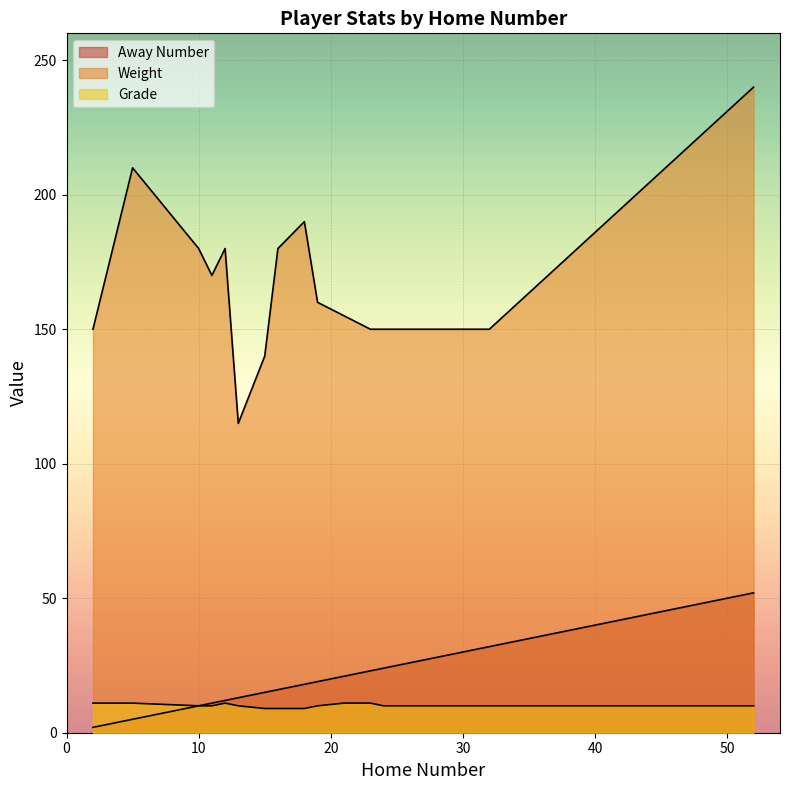

Reading left to right, extract all data points from this chart.

Away Number: 2=2	5=5	10=10	11=11	12=12	13=13	15=15	16=16	18=18	19=19	21=21	23=23	24=24	32=32	52=52
Weight: 2=150	5=210	10=180	11=170	12=180	13=115	15=140	16=180	18=190	19=160	21=155	23=150	24=150	32=150	52=240
Grade: 2=11	5=11	10=10	11=10	12=11	13=10	15=9	16=9	18=9	19=10	21=11	23=11	24=10	32=10	52=10